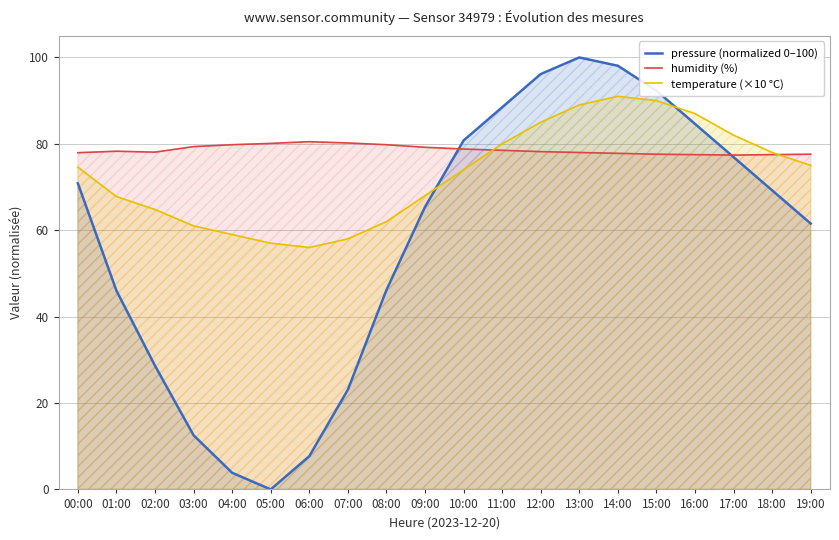

The temperature (×10 °C) series shows 113.4 at 19:00. True or false?

False